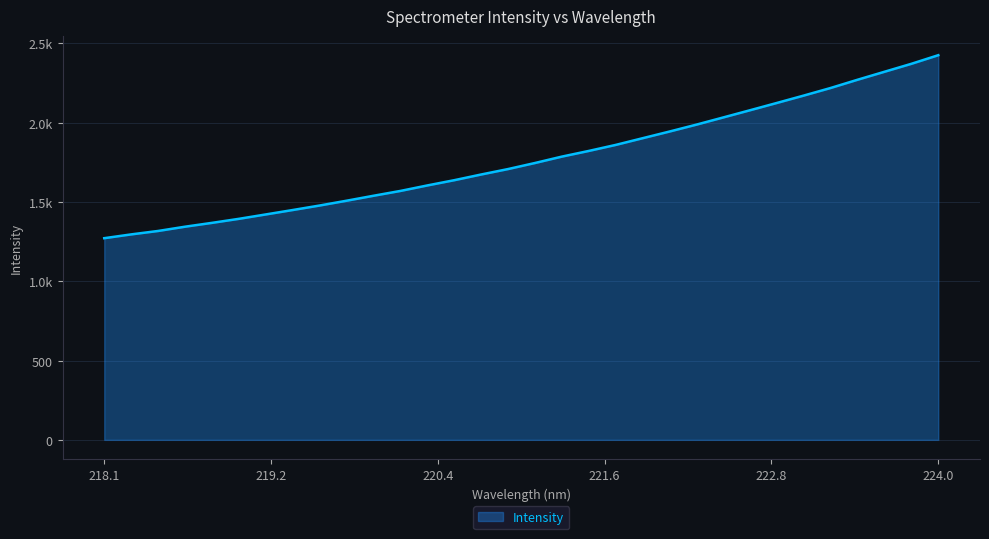

Does the chart have visible grid lines?

Yes